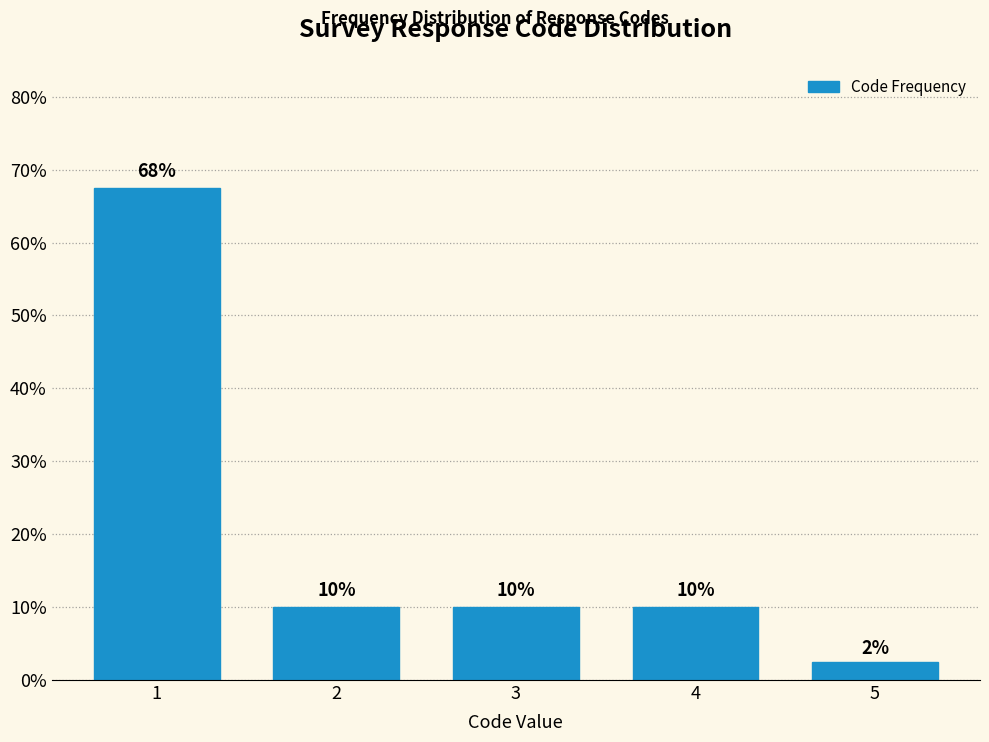

What is the value of the 2nd bar from the left?

10.0